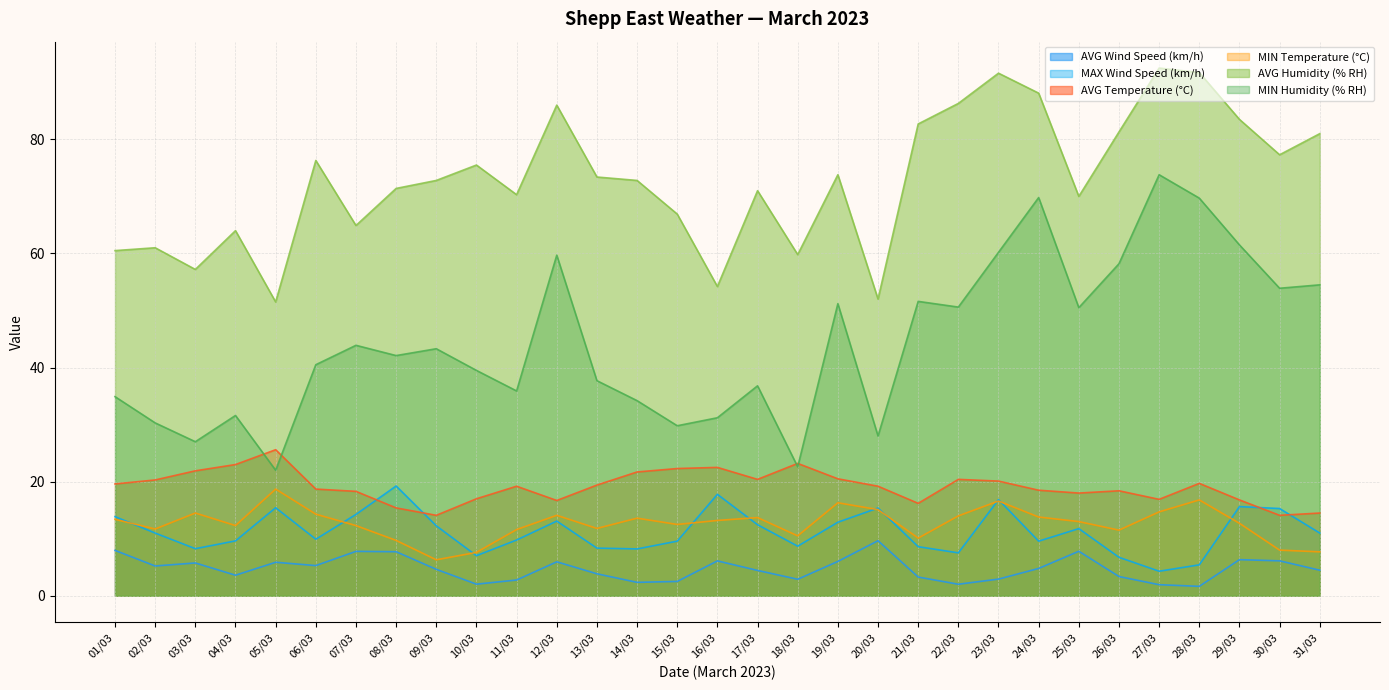

Count the number of categories in the chart.

31